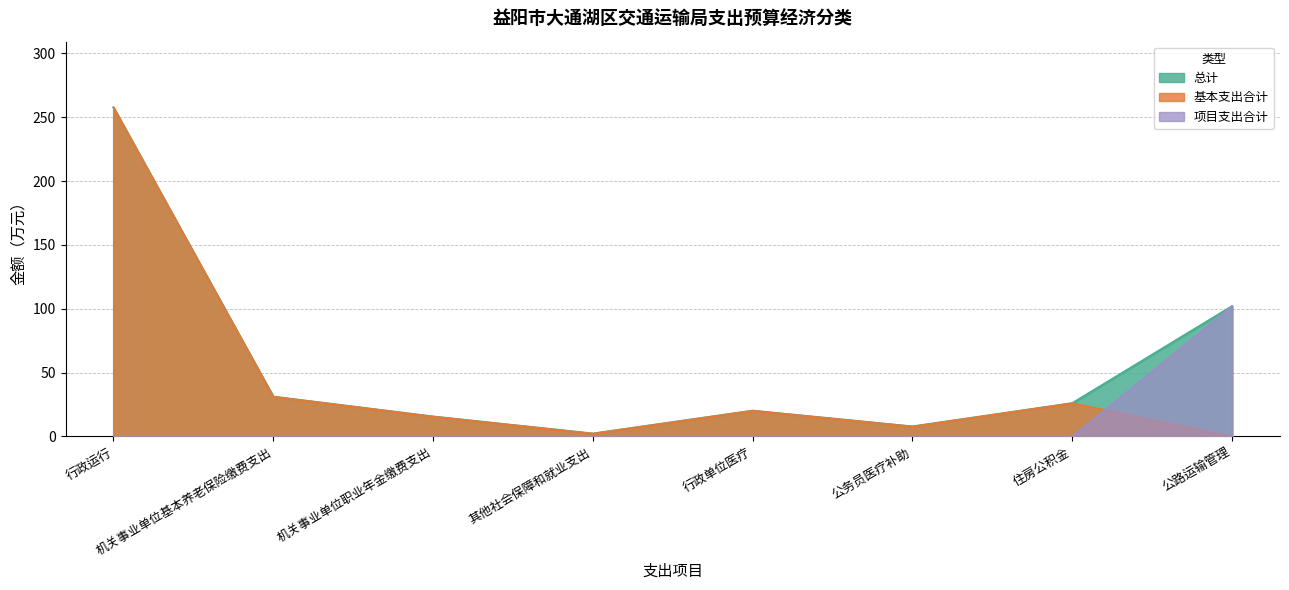

Where does the 基本支出合计 series first go above 20?

行政运行